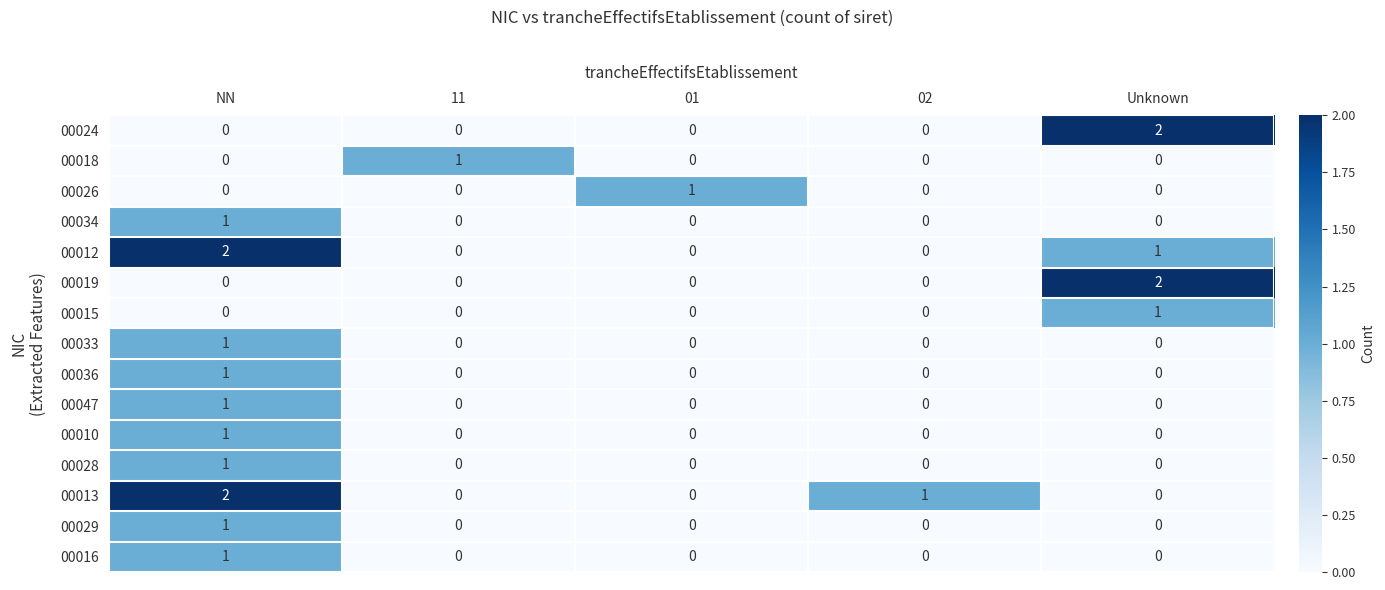

How many 00012 values are between 0 and 1?

4